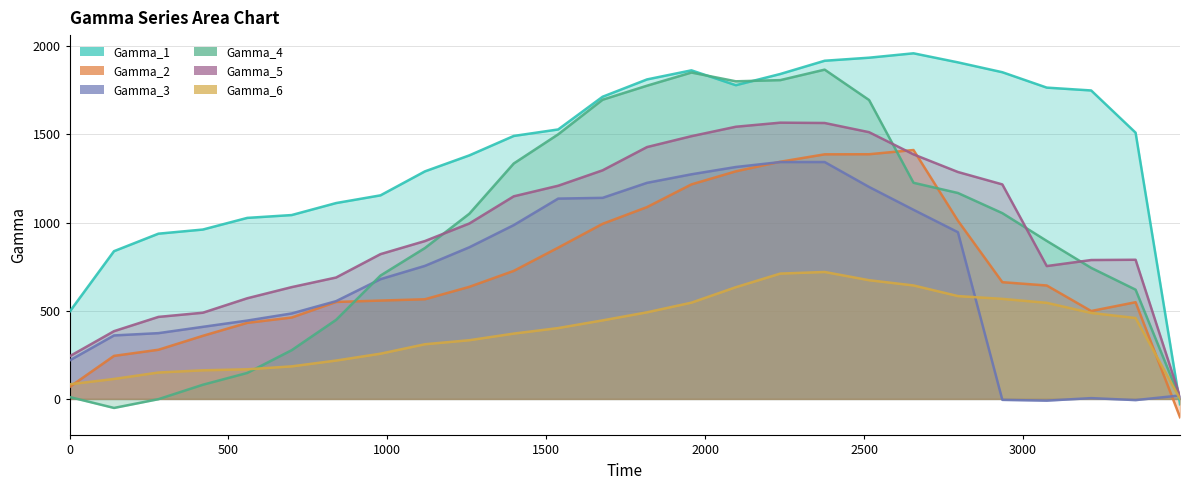

At 1956.8556, list the series in order from smallest to largest.

Gamma_6, Gamma_2, Gamma_3, Gamma_5, Gamma_4, Gamma_1